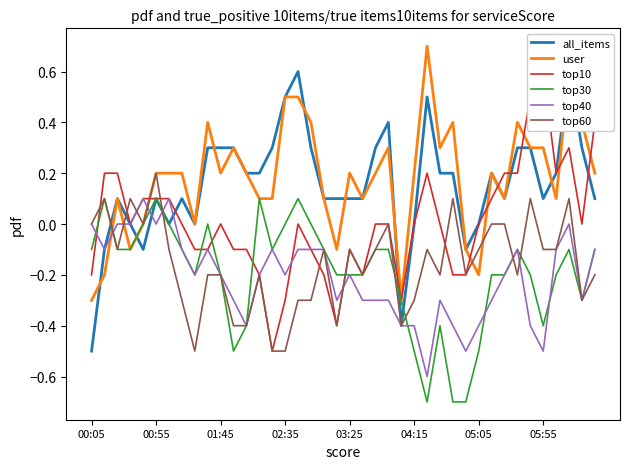

The top30 series shows -0.3 at 01:45. True or false?

False